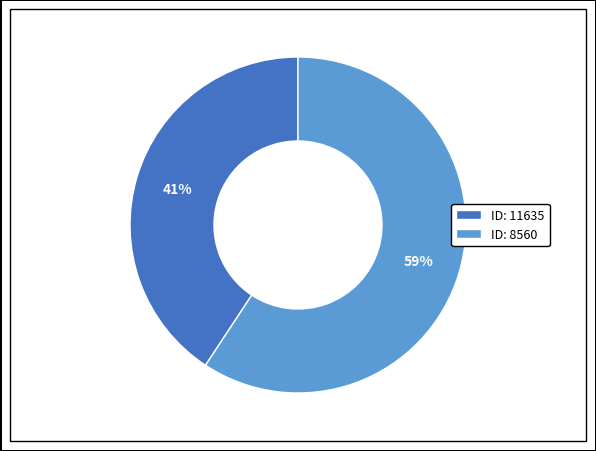

How many slices are in this pie chart?

2